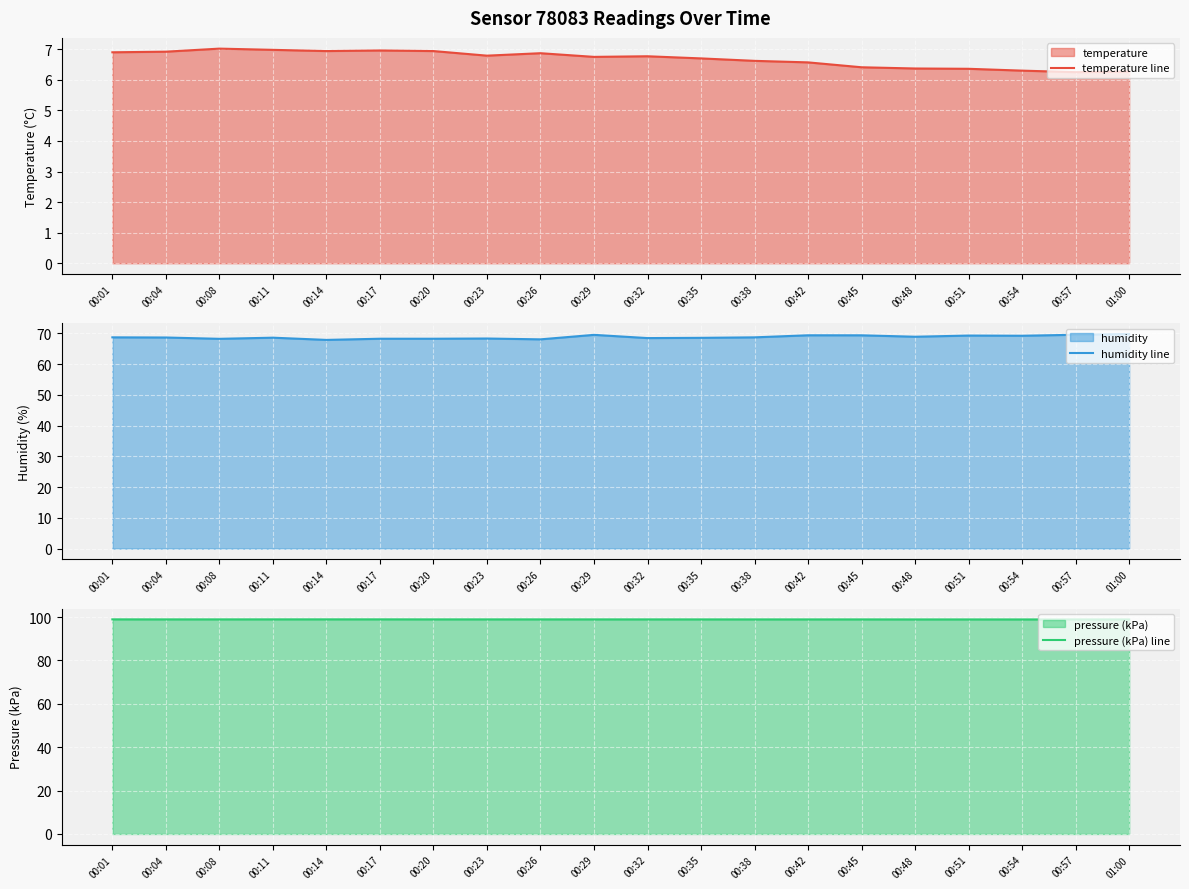

True or false: pressure (kPa) line and humidity line cross at least once.

False